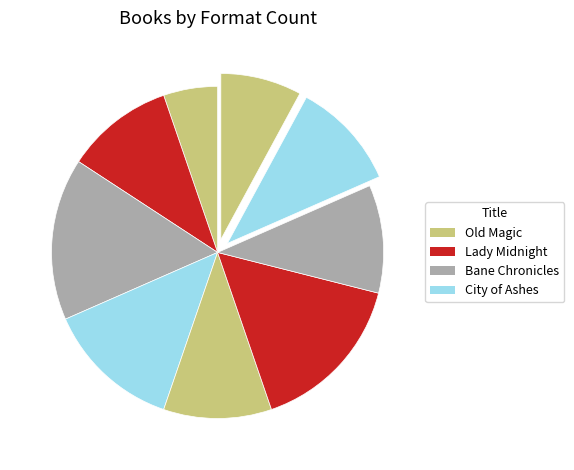

How many segments does this pie chart have?

9